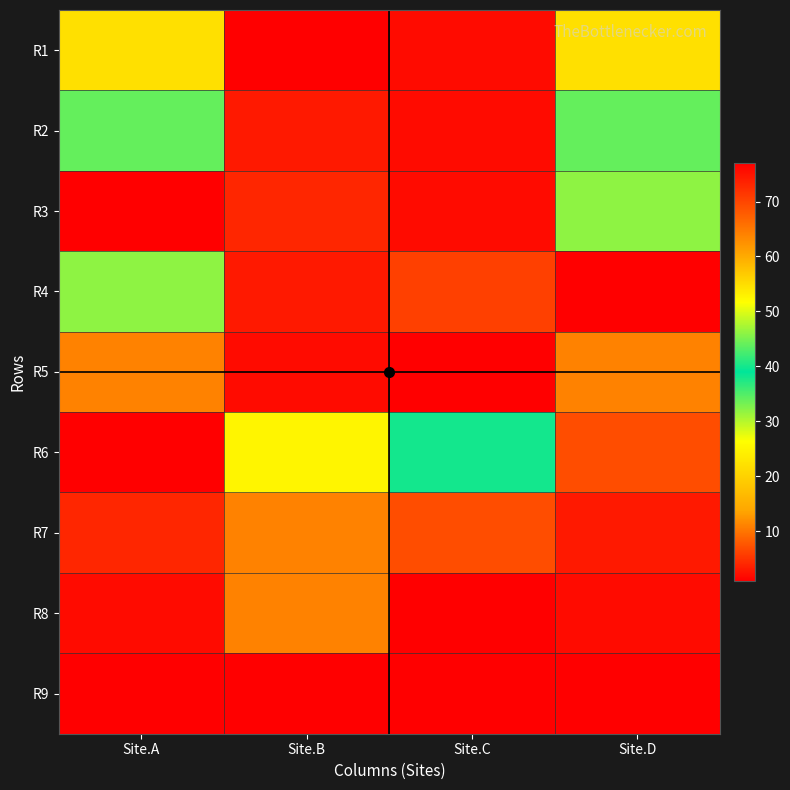

At which category is the sum across all series the highest?

Site.A